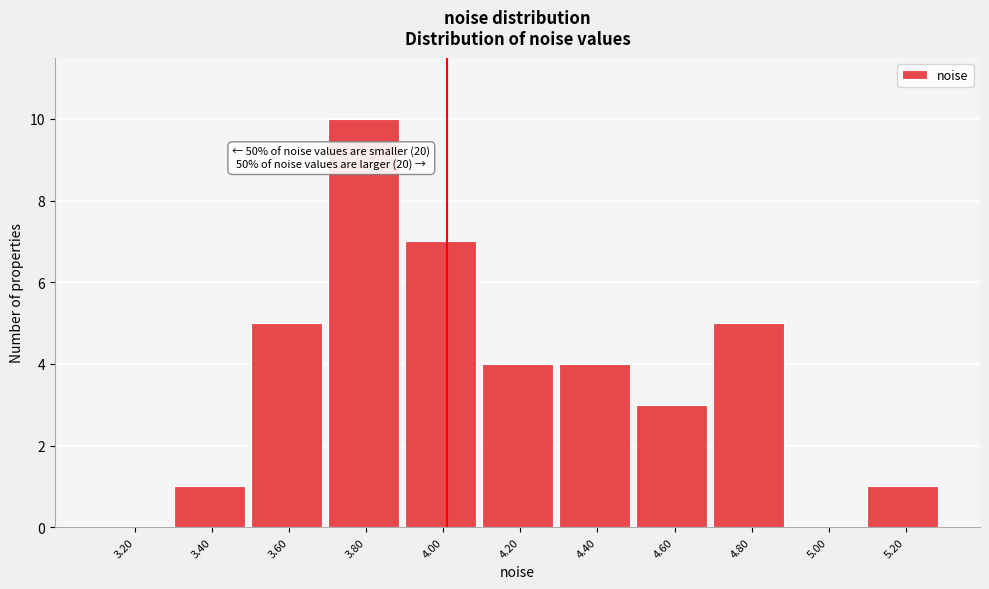

Reading left to right, transcribe all the data shown in this chart.

3.20=0	3.40=1	3.60=5	3.80=10	4.00=7	4.20=4	4.40=4	4.60=3	4.80=5	5.00=0	5.20=1